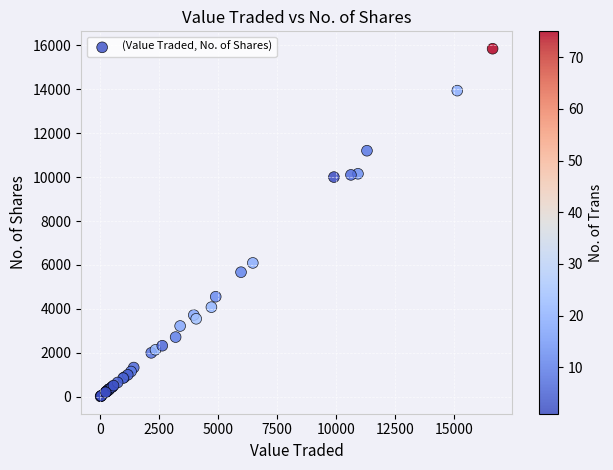

What Y value in the scatter plot is closest to 7931?

6093